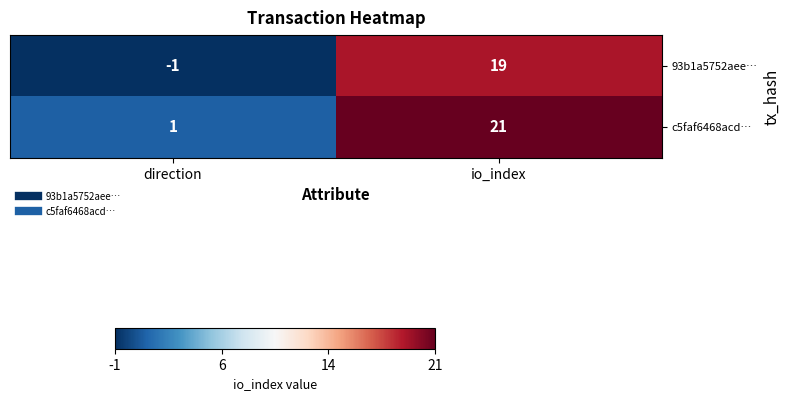

At which category is the sum across all series the highest?

io_index